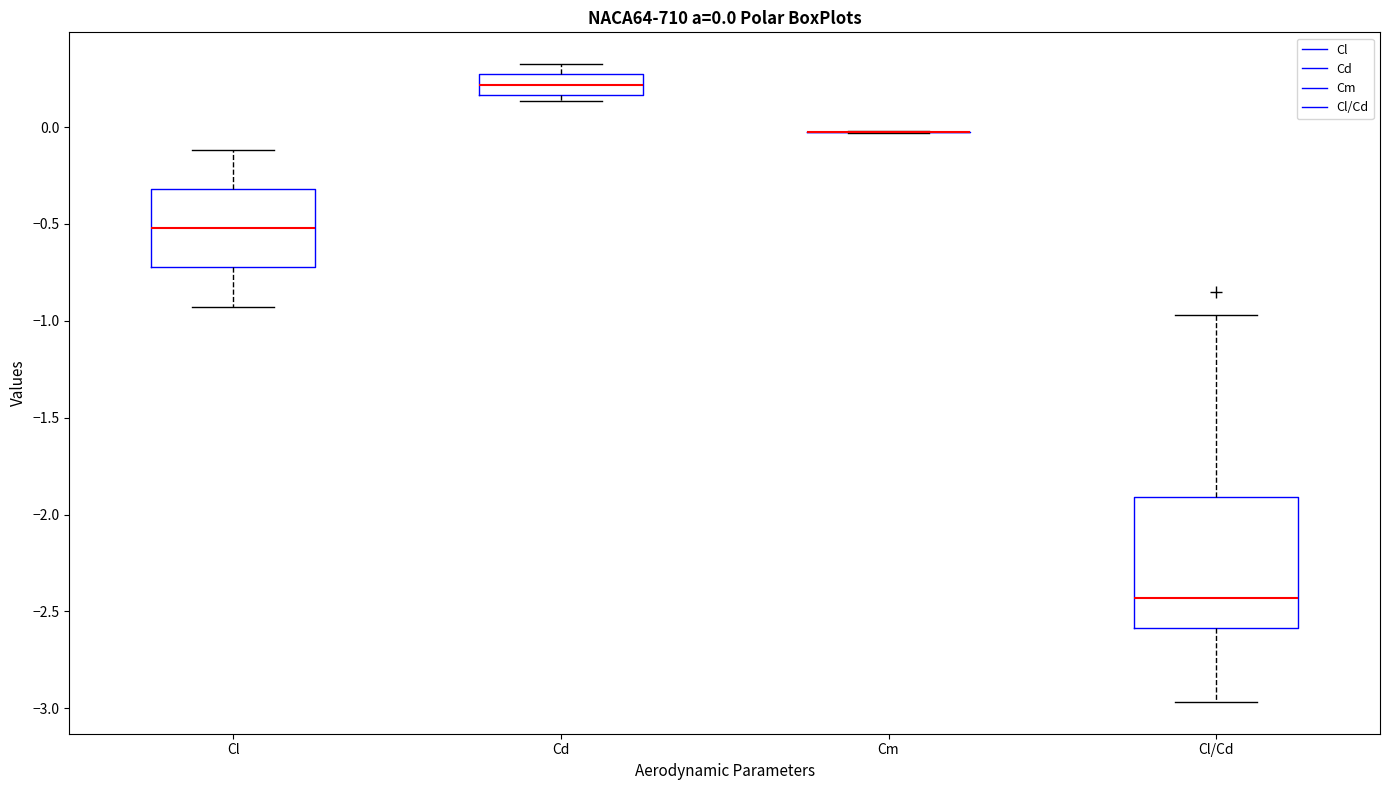

Comparing the boxes themselves (not the whiskers), which one is the tallest?

Cl/Cd